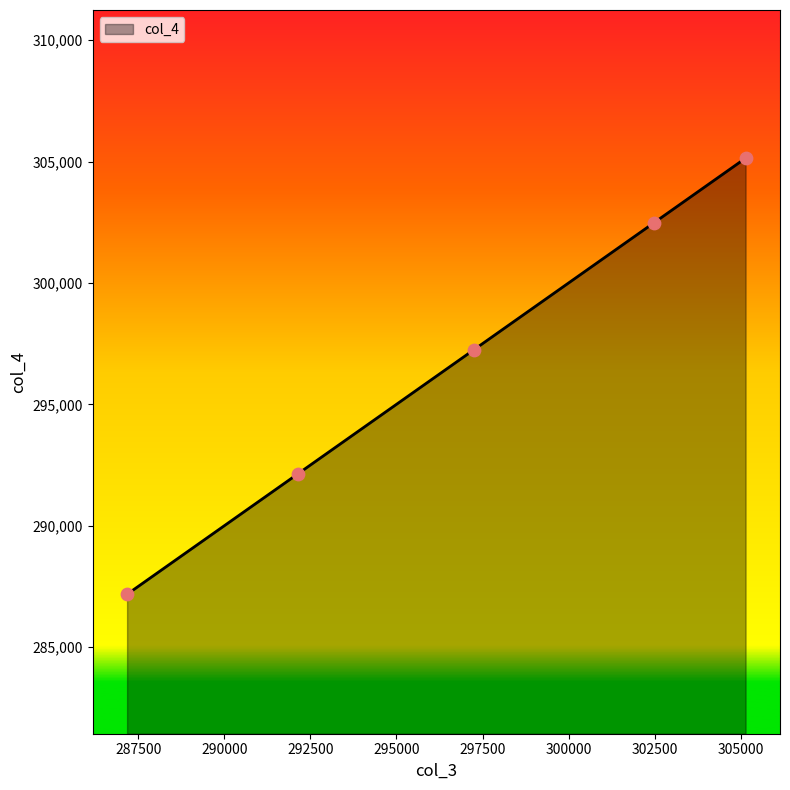

True or false: there are more than 0 points higher than both neighbors.

False